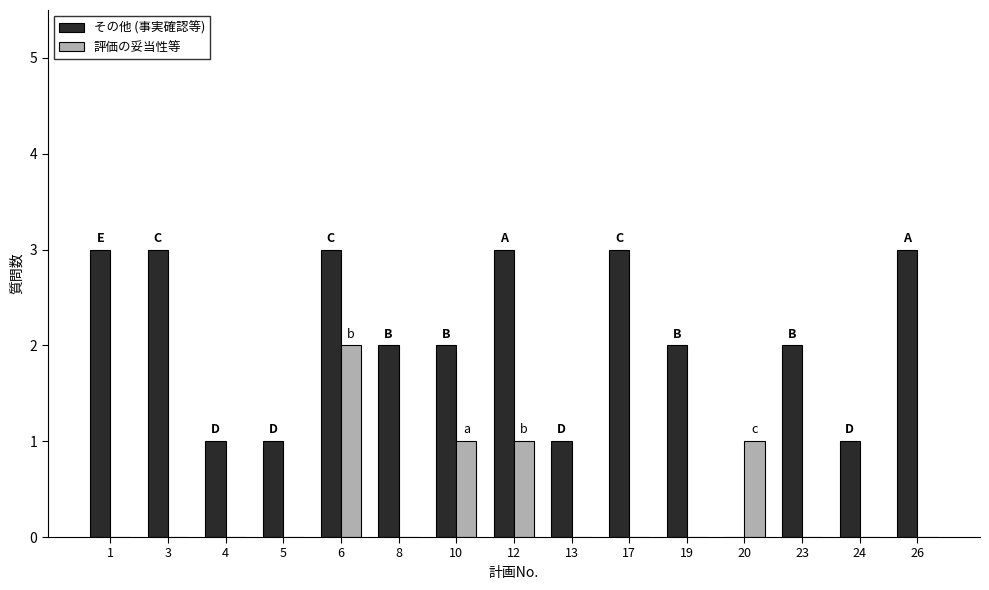

The value of 評価の妥当性等 at 13 is -1. True or false?

False